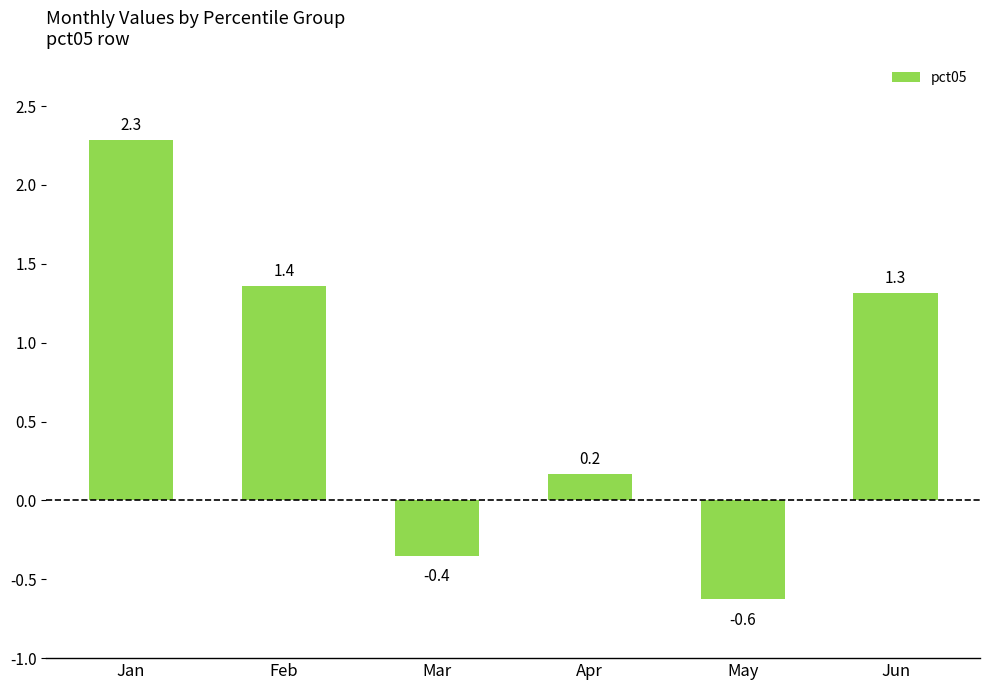

Which label corresponds to the smallest value in the chart?

May